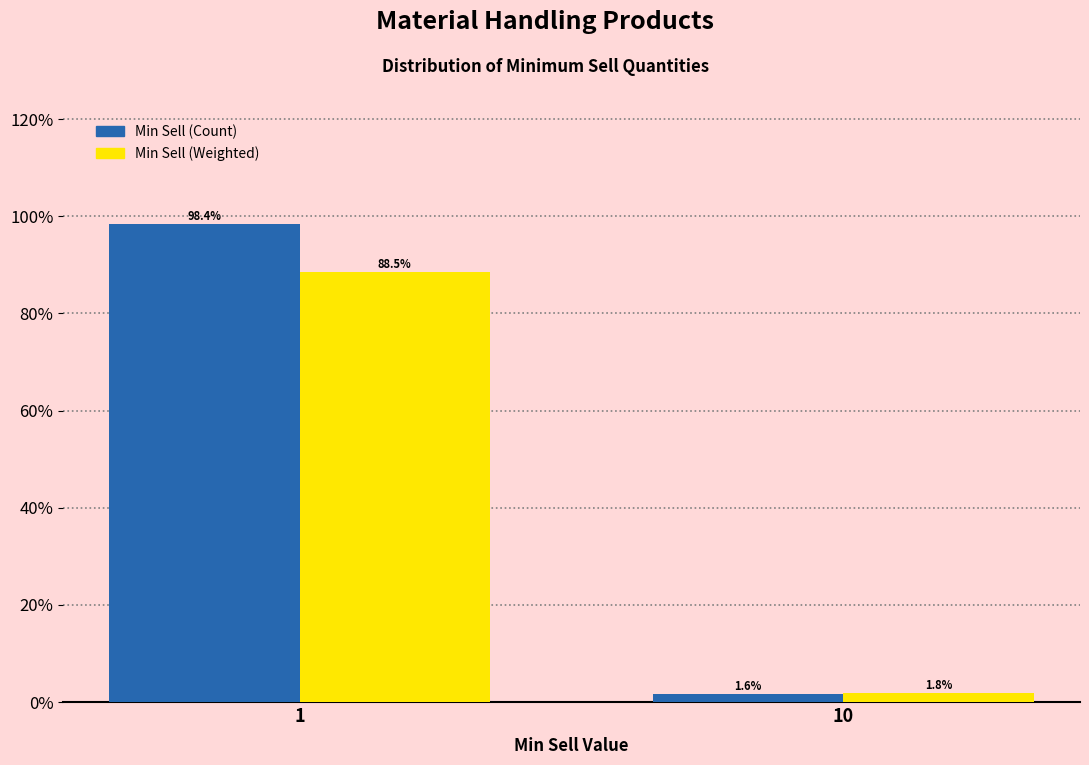

Reading right to left, what are all the values shown in this chart?

Min Sell (Count): 10=1.6	1=98.4
Min Sell (Weighted): 10=1.8	1=88.5